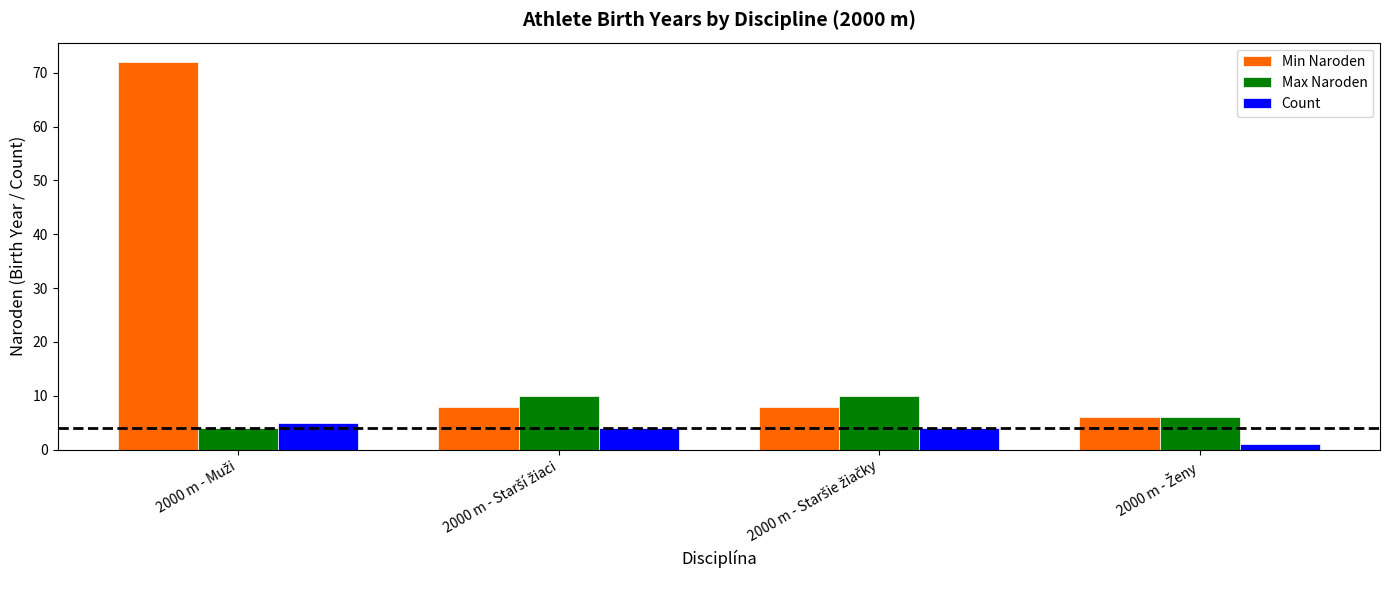

What is the maximum value shown in the chart?

72